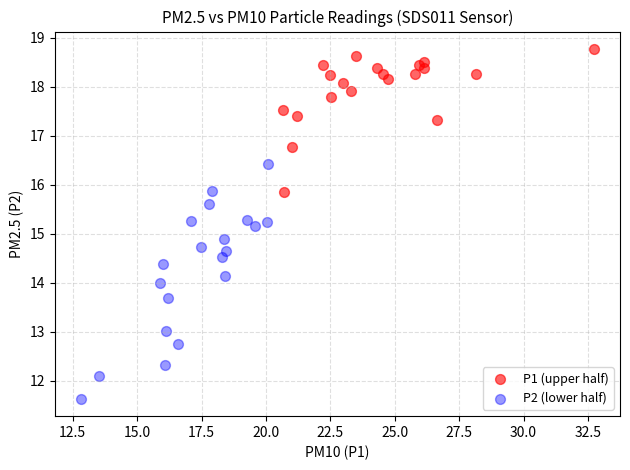

Which series reaches the minimum Y coordinate?

P2 (lower half)